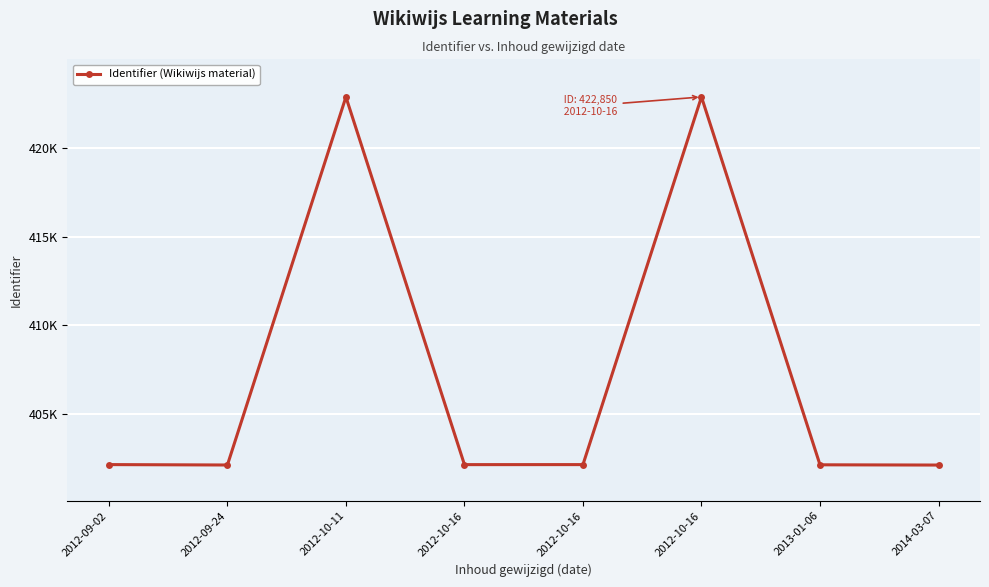

Is this an area chart (filled region under the line)?

No